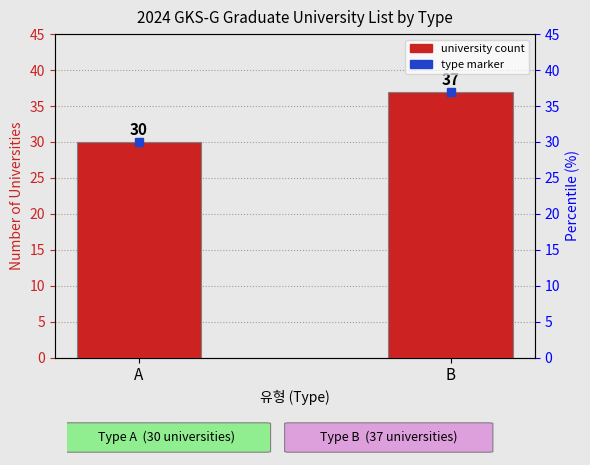

What is the change in value from A to B?

+7